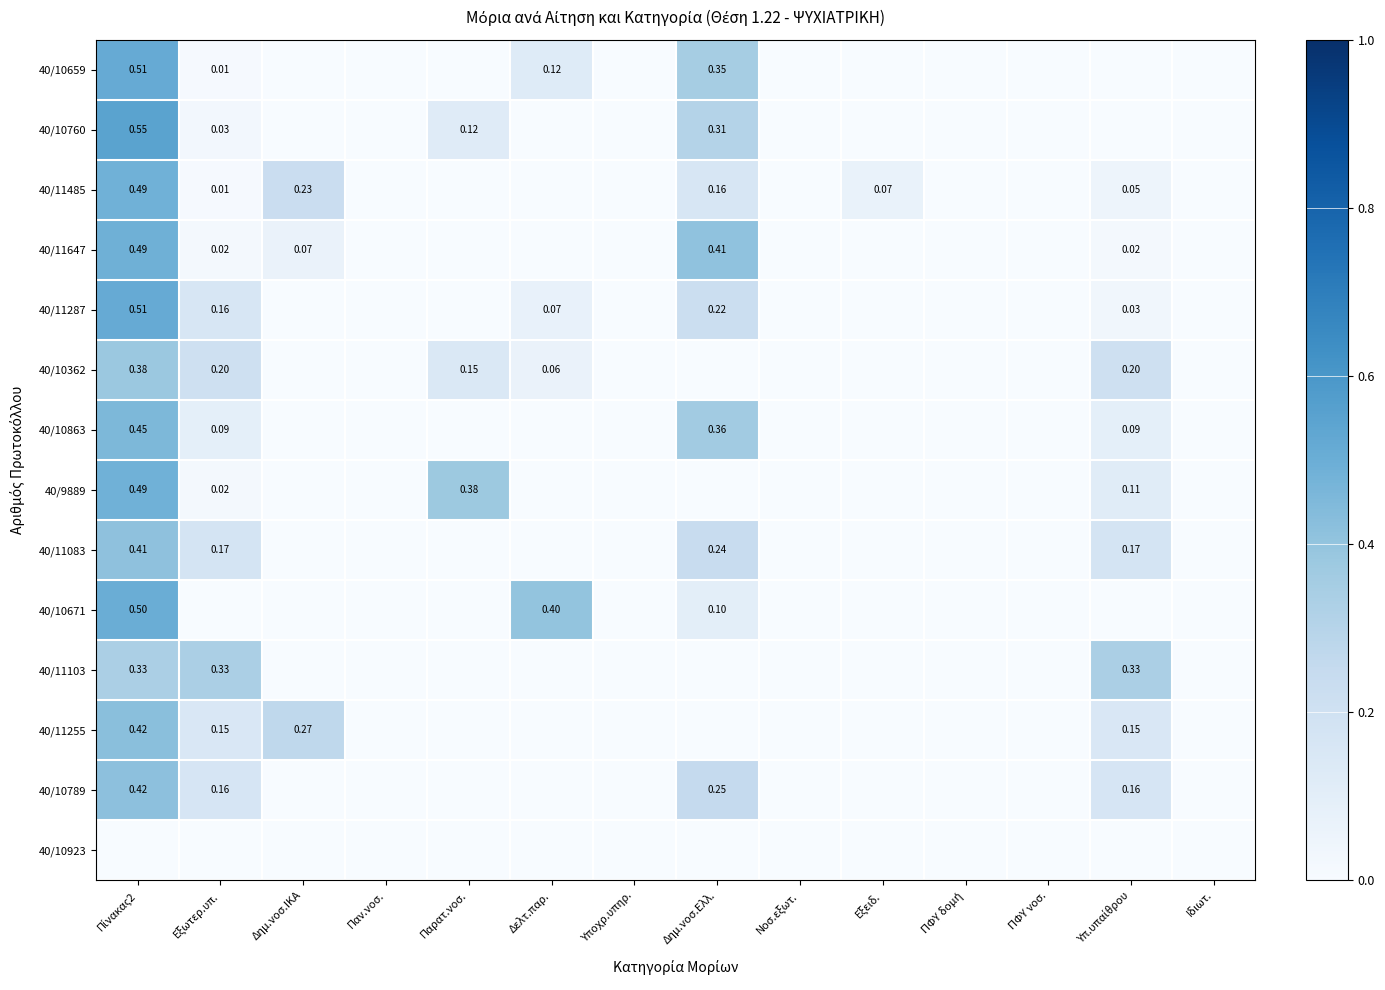

True or false: 40/10789 has a value of -0.2 at Παρατ.νοσ..

False